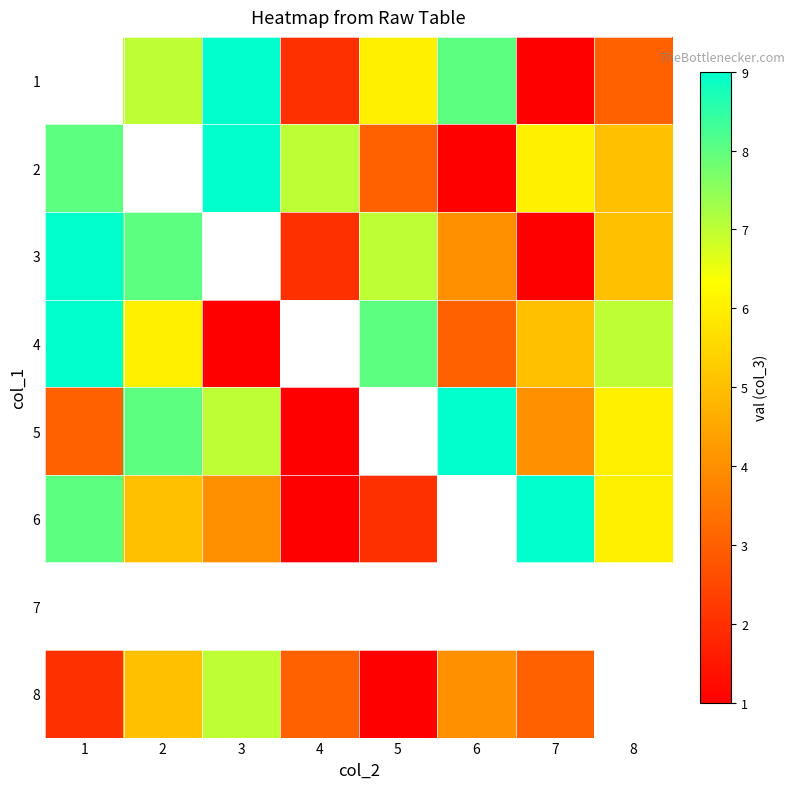

The 4 series shows 1.4 at 2. True or false?

False